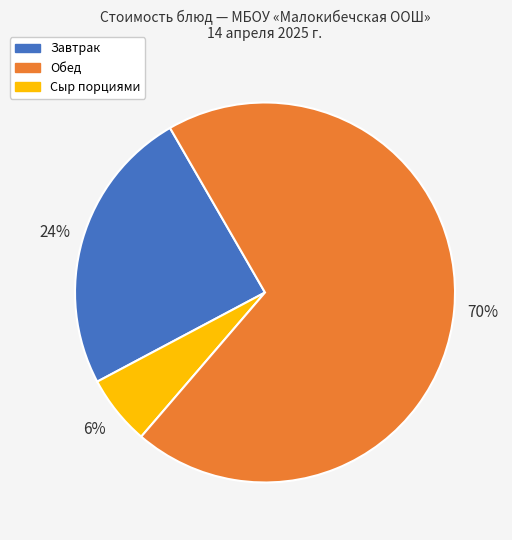

To the nearest percent, what is the difference between the largest and smallest slice percentages?

64%